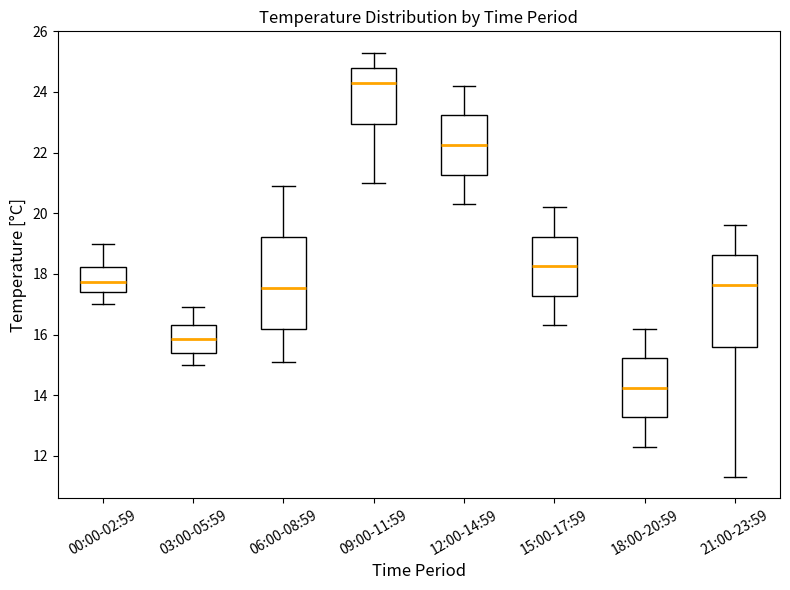

Where does the median line of the box for 00:00-02:59 sit on the y-axis? The values are not printed on the chart, so give them approximately, as read against the axis.

17.8